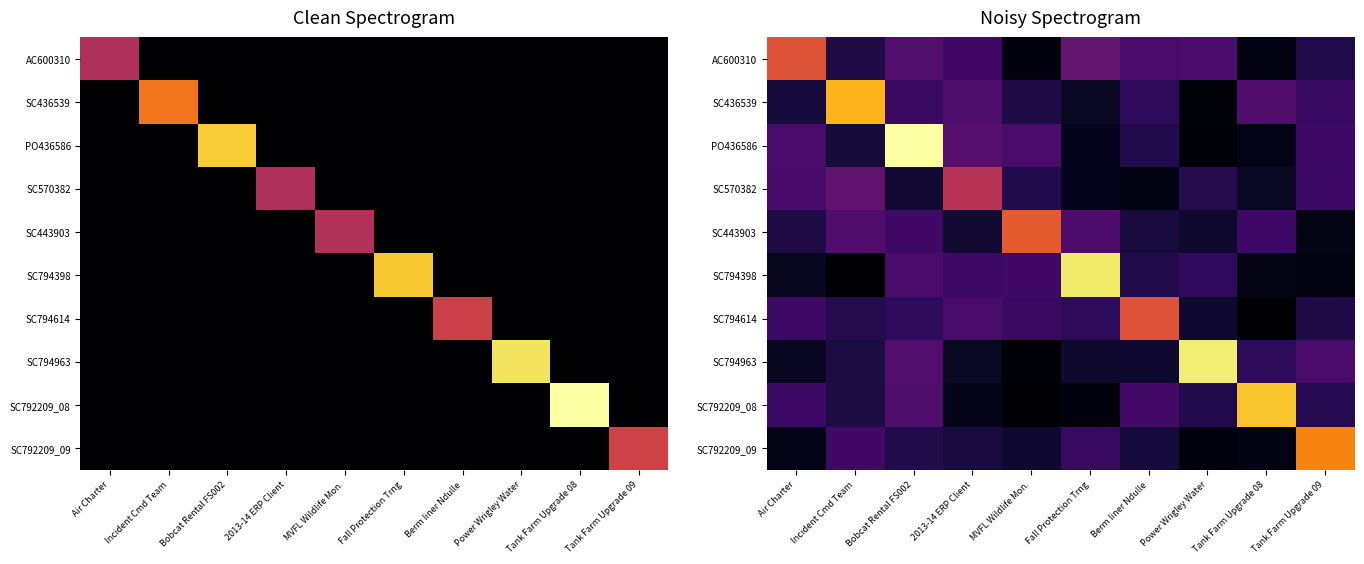

Count the number of categories in the chart.

10